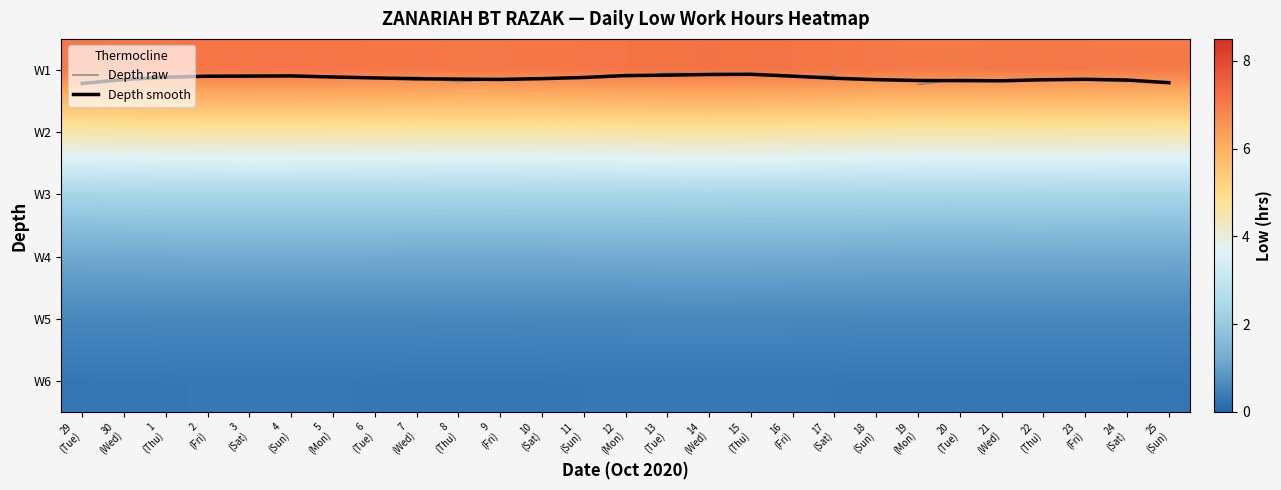

At how many categories does at least one series exceed 6?

27